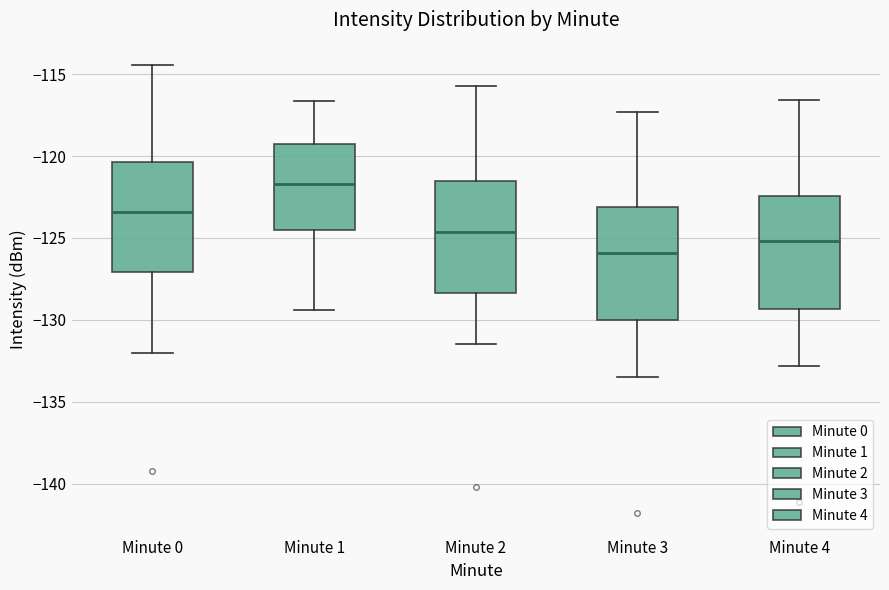

Reading left to right, read every box against the y-axis: the position of its median line, the range the box covers, and the ends of its whiskers. The values are not printed on the chart, so give them approximately, as read against the axis.

Minute 0: median -123.5, box -127.0 to -120.5, whiskers -132.0 to -114.5
Minute 1: median -121.5, box -124.5 to -119.5, whiskers -129.5 to -116.5
Minute 2: median -124.5, box -128.5 to -121.5, whiskers -131.5 to -115.5
Minute 3: median -126.0, box -130.0 to -123.0, whiskers -133.5 to -117.5
Minute 4: median -125.0, box -129.5 to -122.5, whiskers -133.0 to -116.5